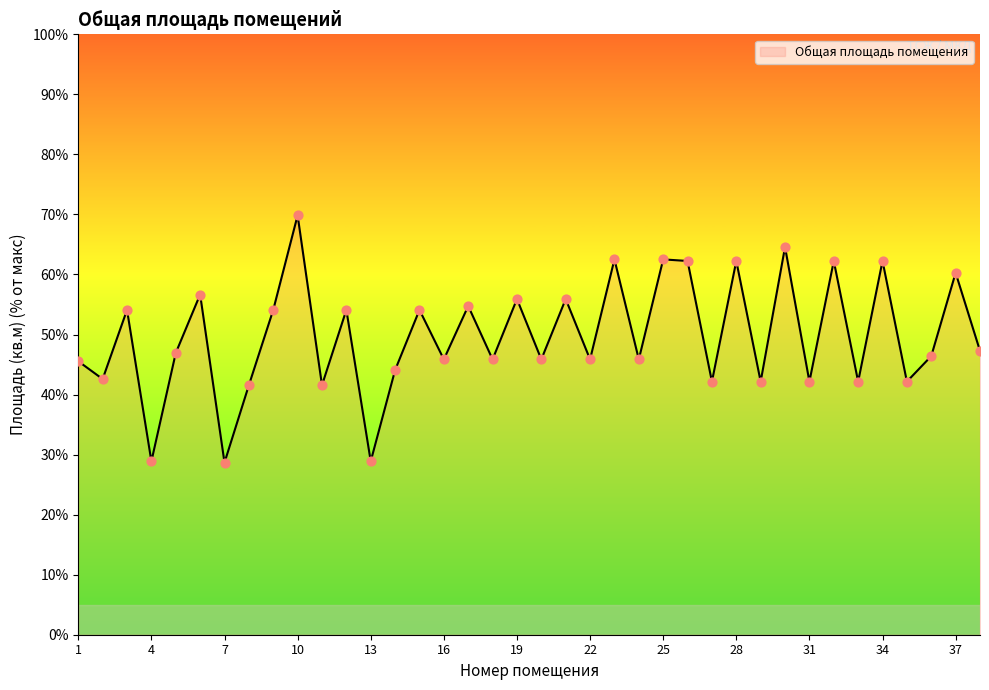

What is the difference between the maximum and minimum values?

41.2